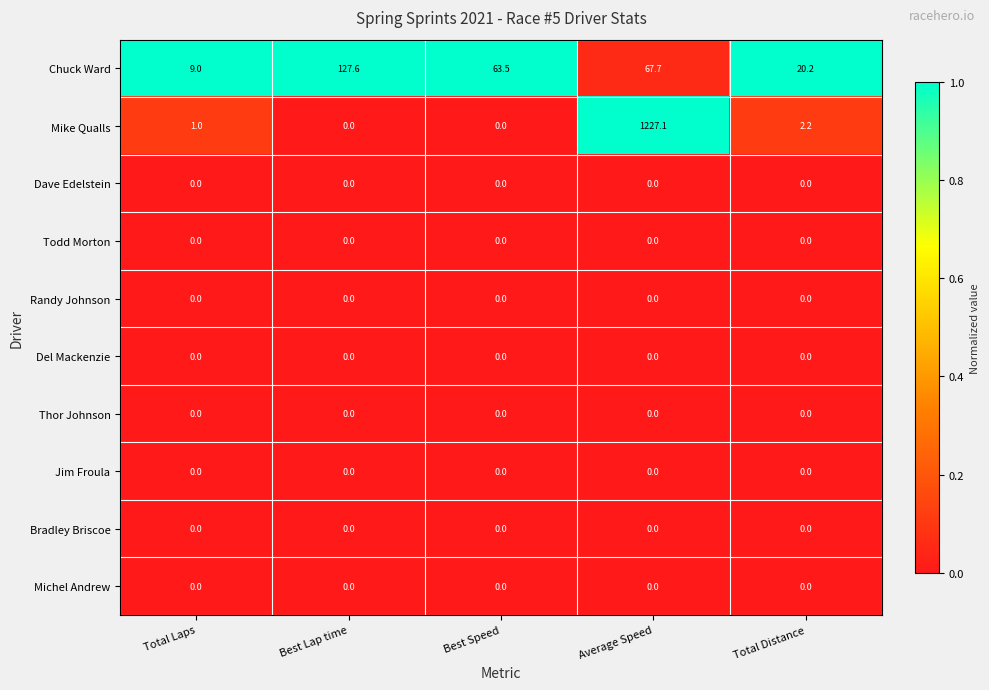

What is the difference between the maximum and second lowest values in the Mike Qualls series?

1227.1